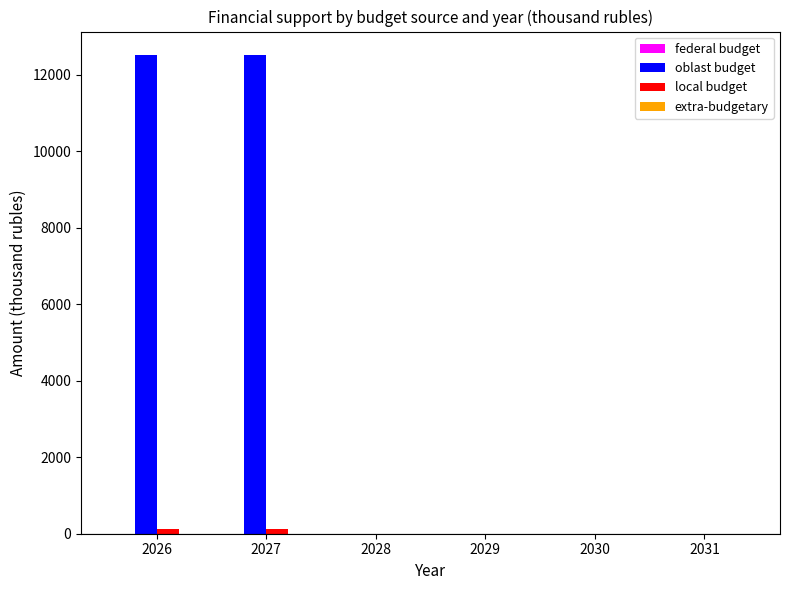

How many groups of bars are there?

6